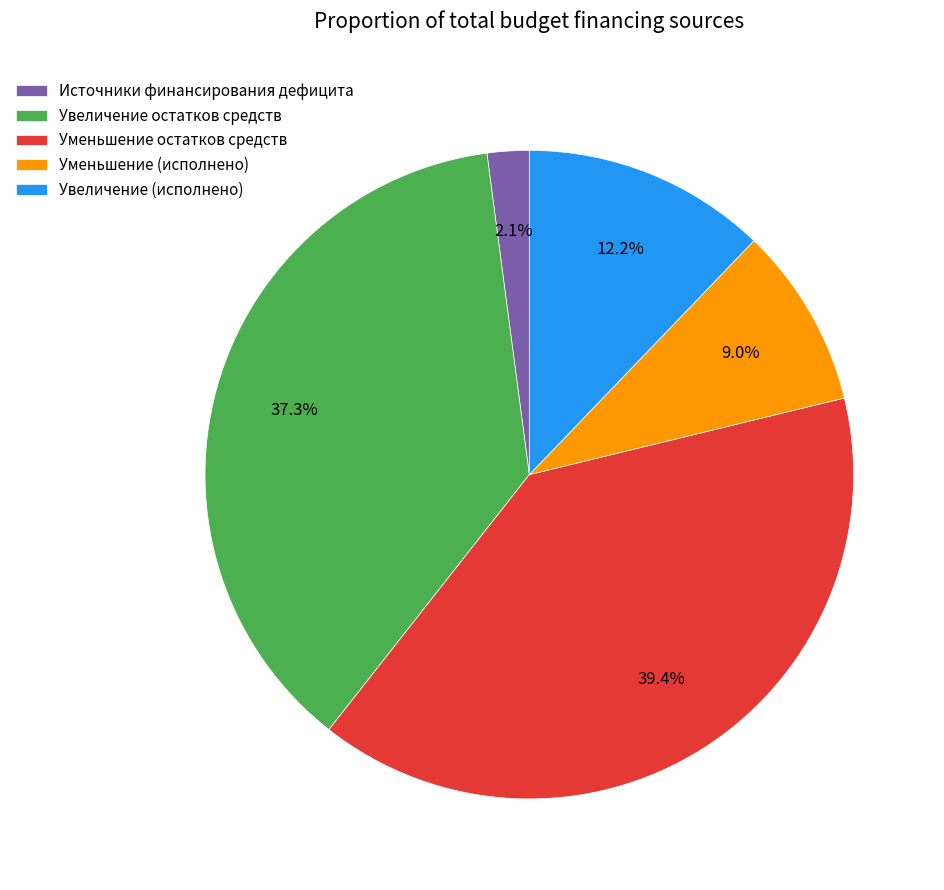

True or false: Увеличение остатков средств accounts for 37% of the total.

True